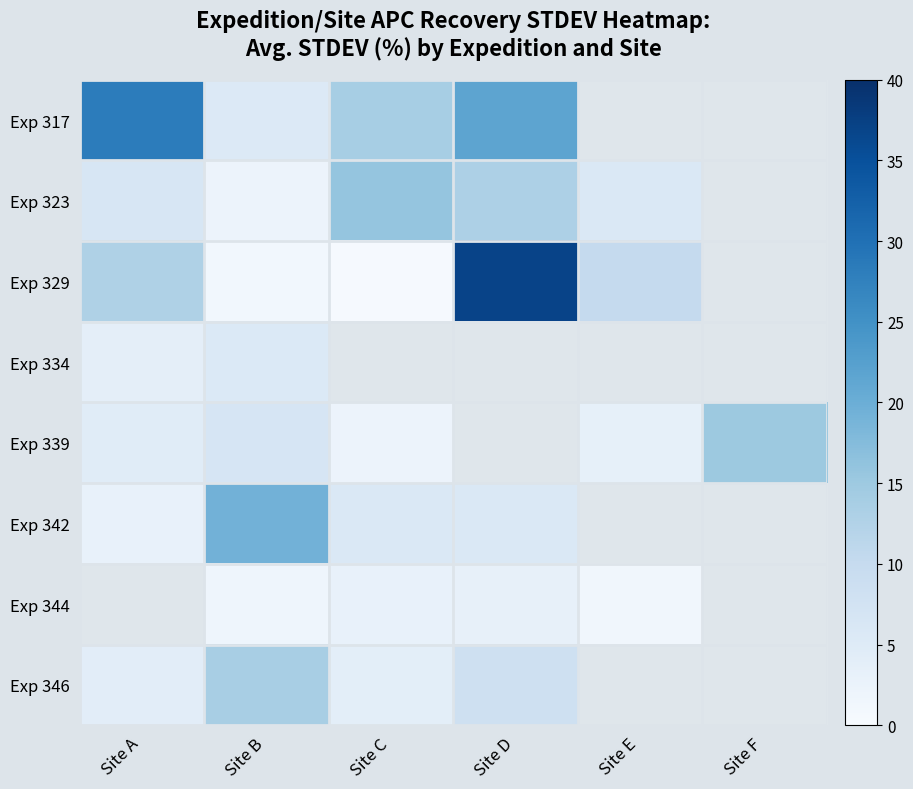

At how many categories does at least one series exceed 30?

1